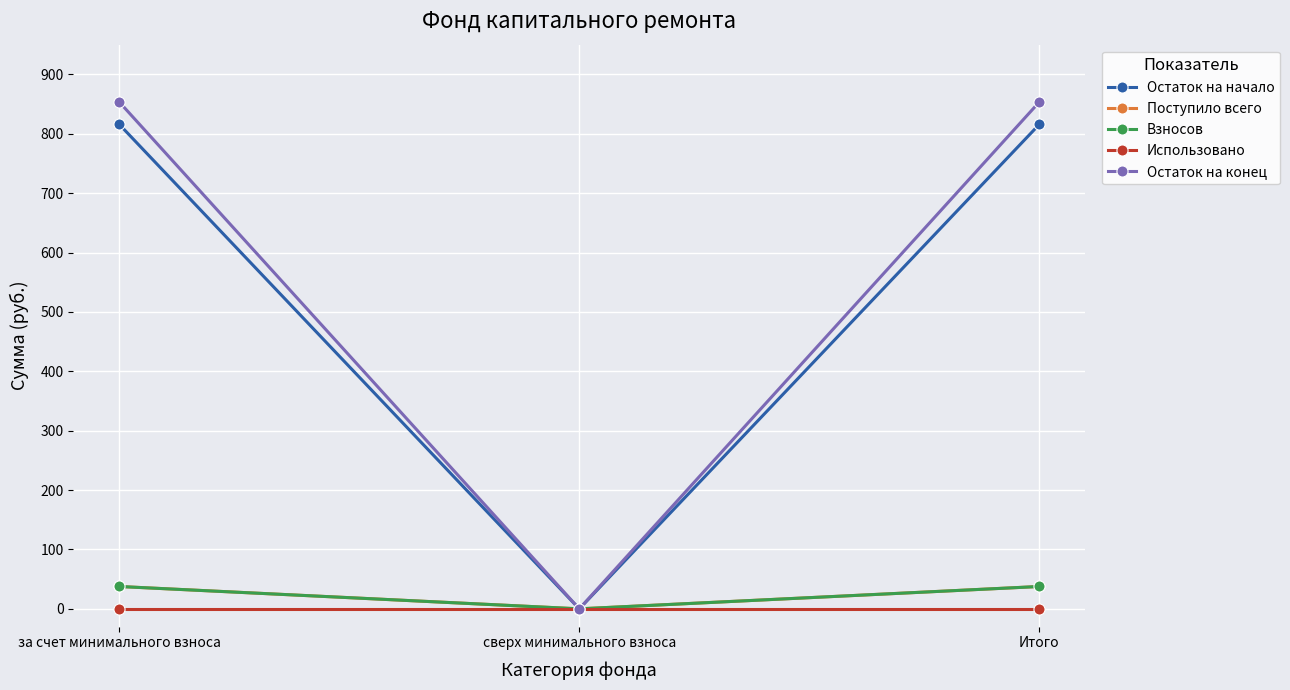

Is this an area chart (filled region under the line)?

No